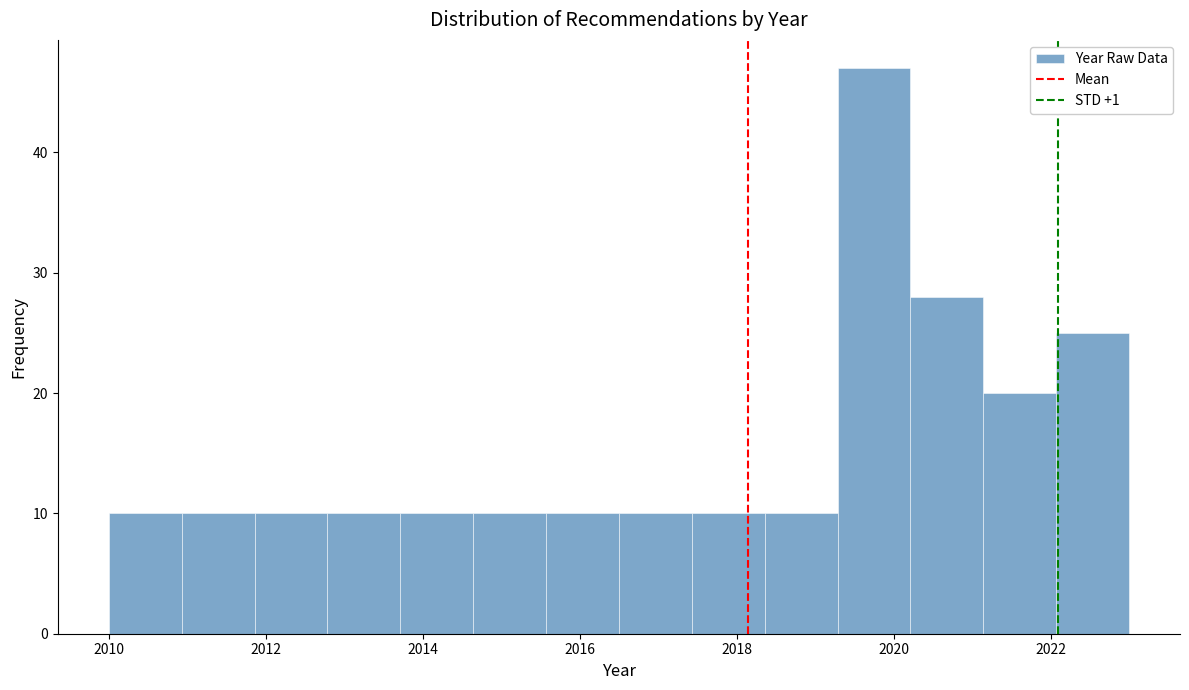

Reading left to right, transcribe this chart: for each bar, give the range it covers on the x-axis and its height. Neither the bar edges nor the heights are printed on the chart, so give them approximately, as read against the axes.

2010.0 to 2011.0: 10
2011.0 to 2011.8: 10
2011.8 to 2012.8: 10
2012.8 to 2013.8: 10
2013.8 to 2014.6: 10
2014.6 to 2015.6: 10
2015.6 to 2016.6: 10
2016.6 to 2017.4: 10
2017.4 to 2018.4: 10
2018.4 to 2019.2: 10
2019.2 to 2020.2: 47
2020.2 to 2021.2: 28
2021.2 to 2022.0: 20
2022.0 to 2023.0: 25